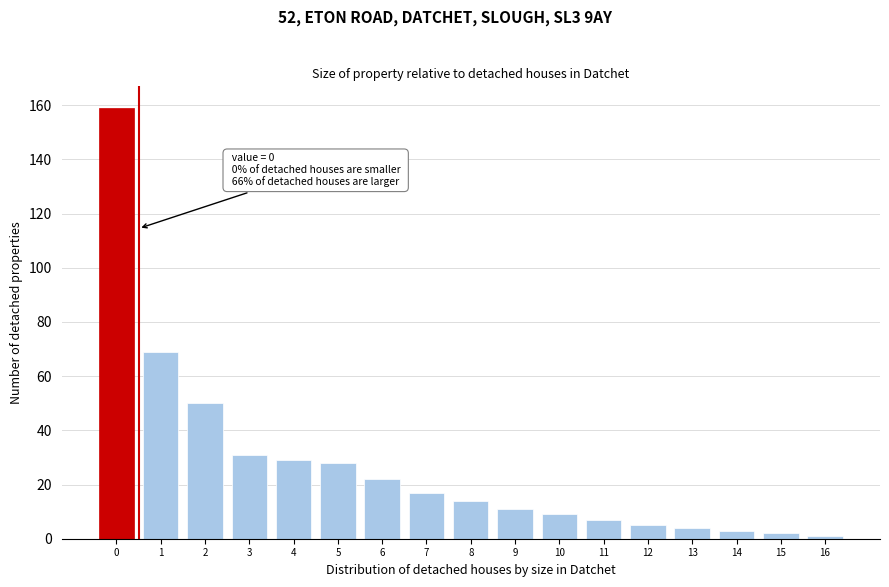

Reading left to right, list all the values displayed in this chart.

0=159	1=69	2=50	3=31	4=29	5=28	6=22	7=17	8=14	9=11	10=9	11=7	12=5	13=4	14=3	15=2	16=1